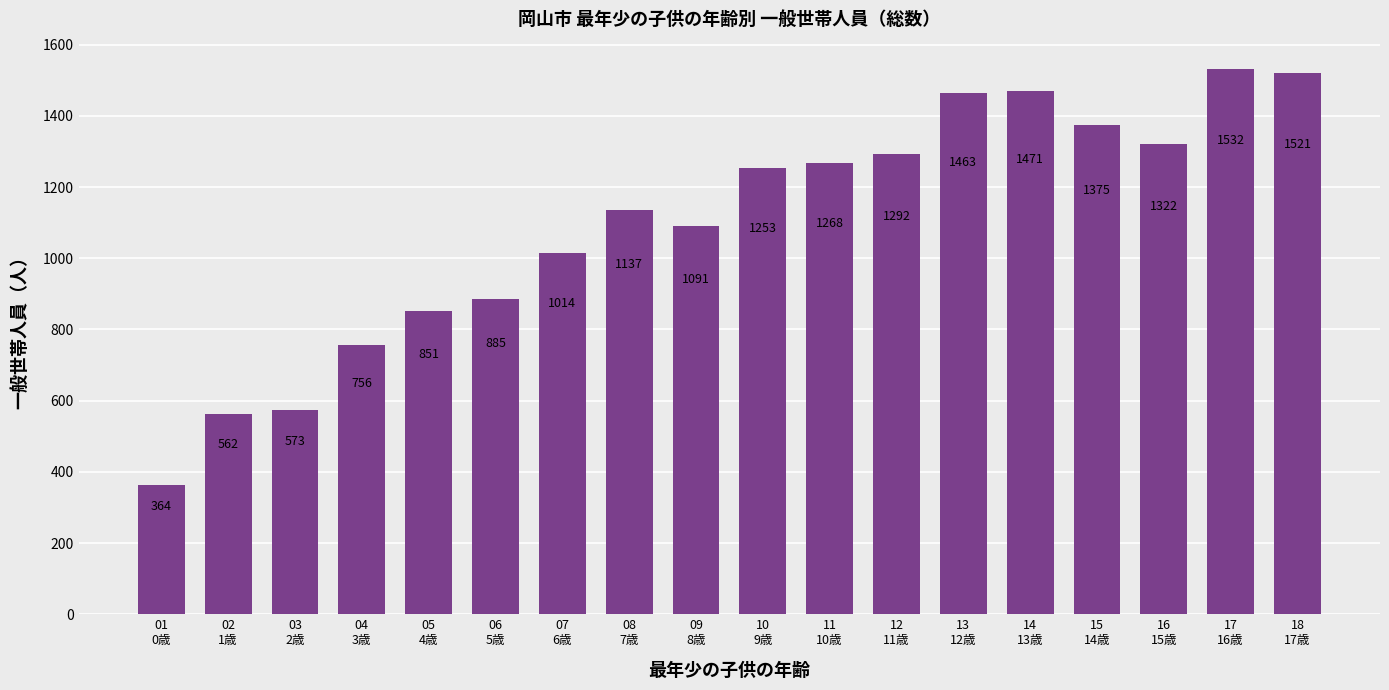

What is the difference between the values at 07
6歳 and 03
2歳?

441